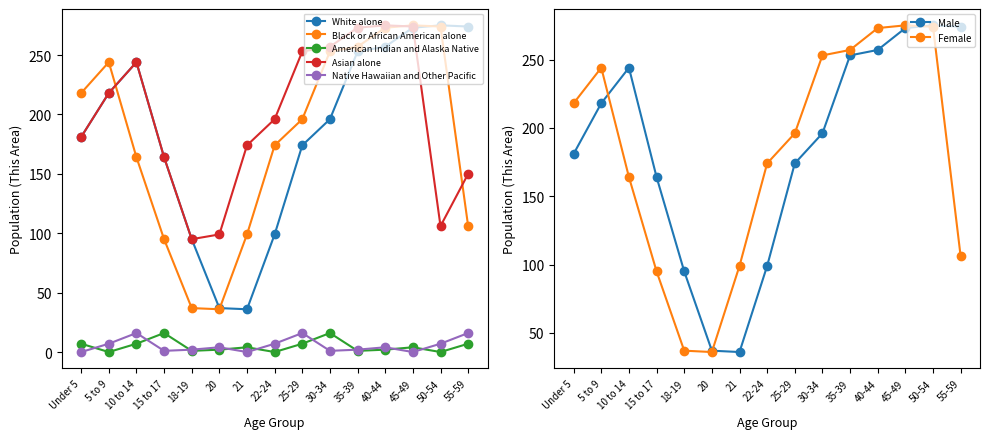

How many data points in American Indian and Alaska Native are less than 4?

7